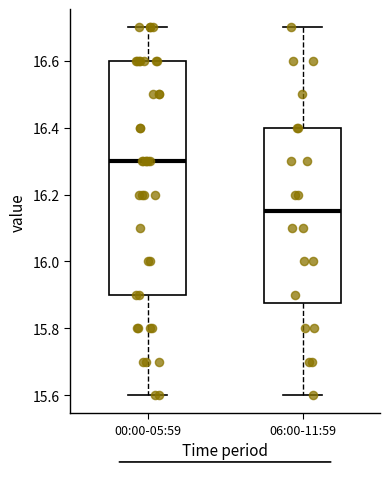

Comparing the boxes themselves (not the whiskers), which one is the tallest?

00:00-05:59